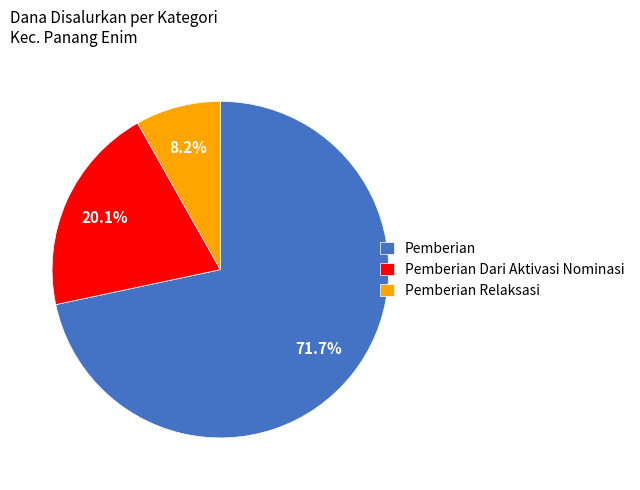

Rank the categories by value from lowest to highest.

Pemberian Relaksasi, Pemberian Dari Aktivasi Nominasi, Pemberian